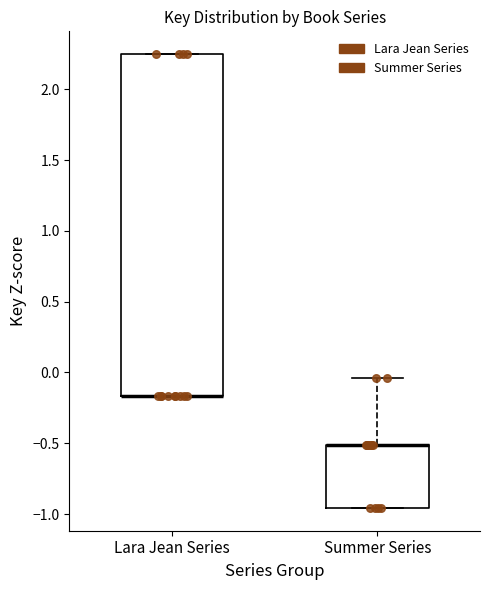

Which box is the tallest, from its lower edge to its upper edge?

Lara Jean Series